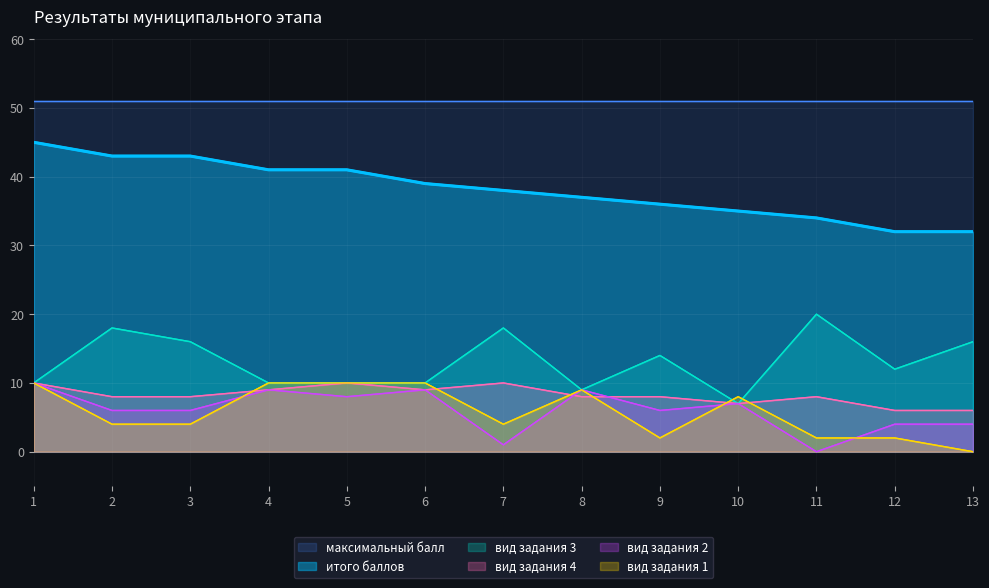

What is the highest value of the максимальный балл series?

51